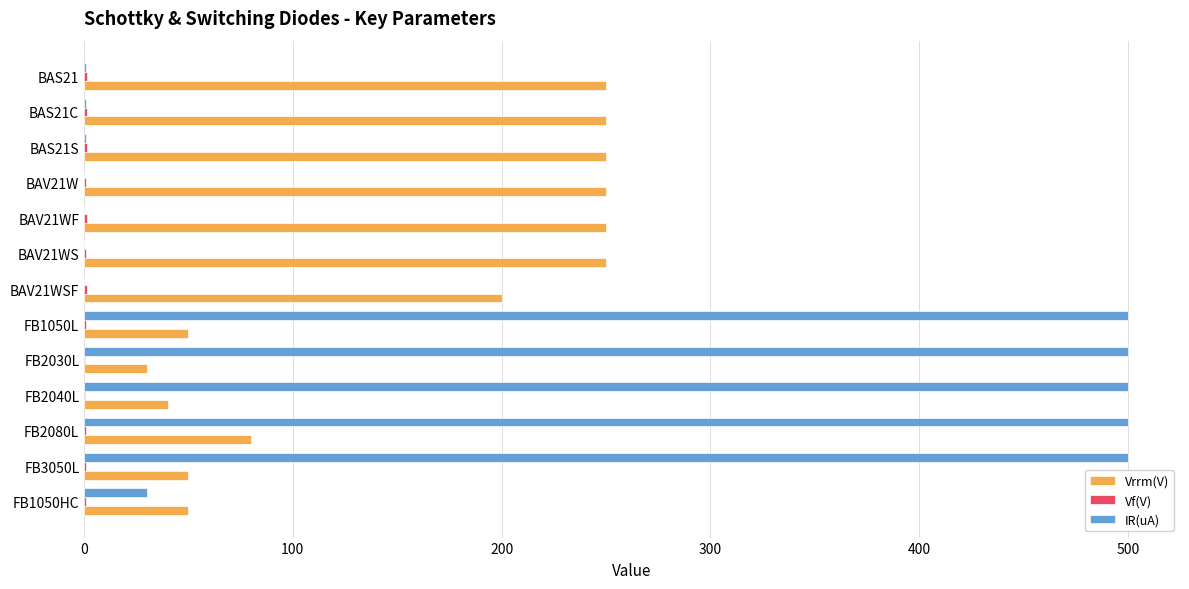

Which series has the largest total across all categories?

IR(uA)